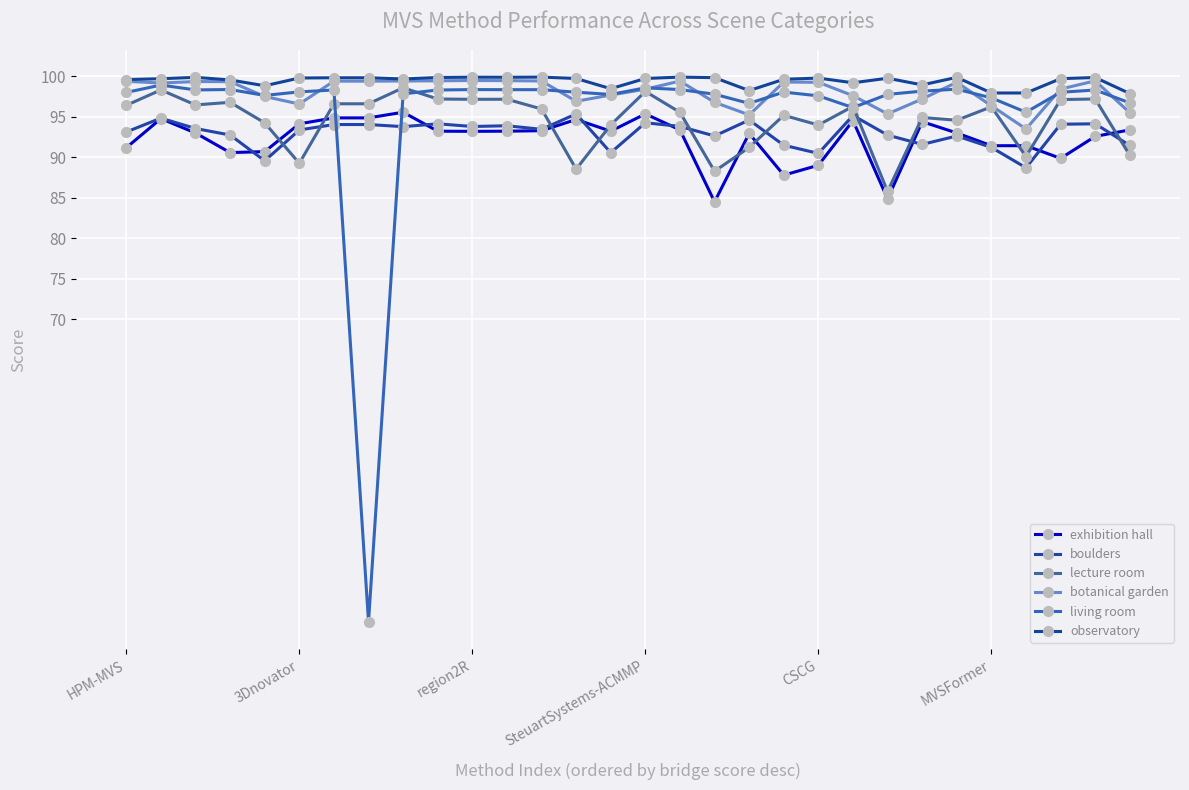

How many lines are shown in the chart?

6